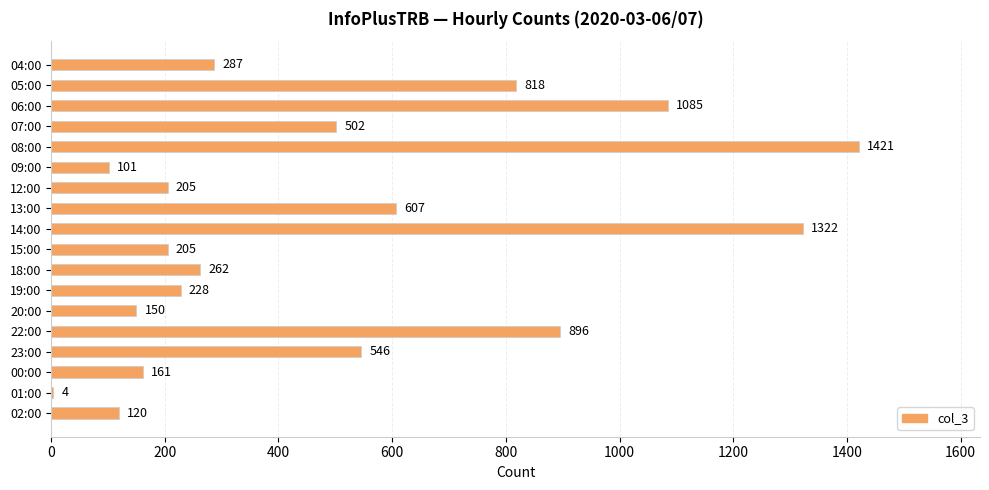

What value does the data have at 09:00?

101